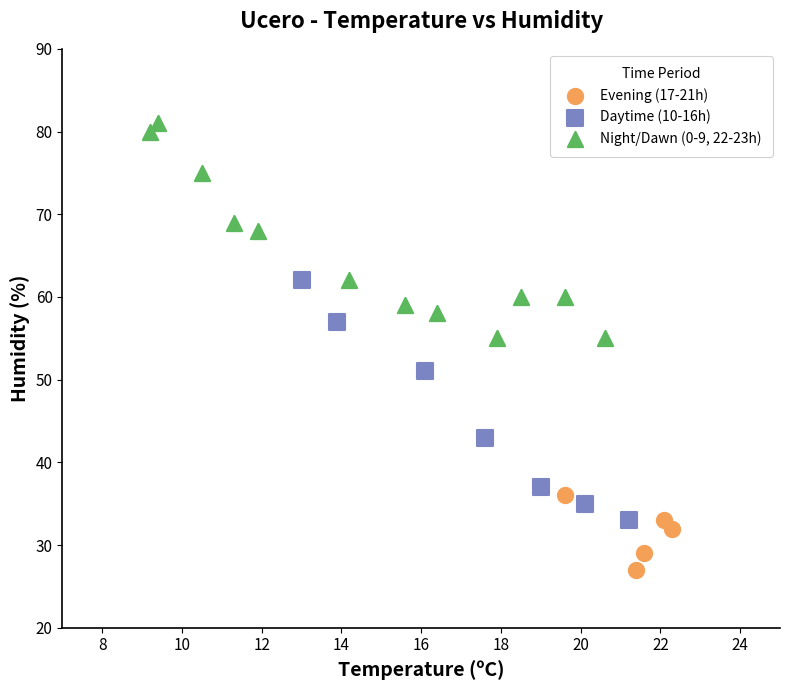

Which series has the largest Y range (max minus min)?

Daytime (10-16h)